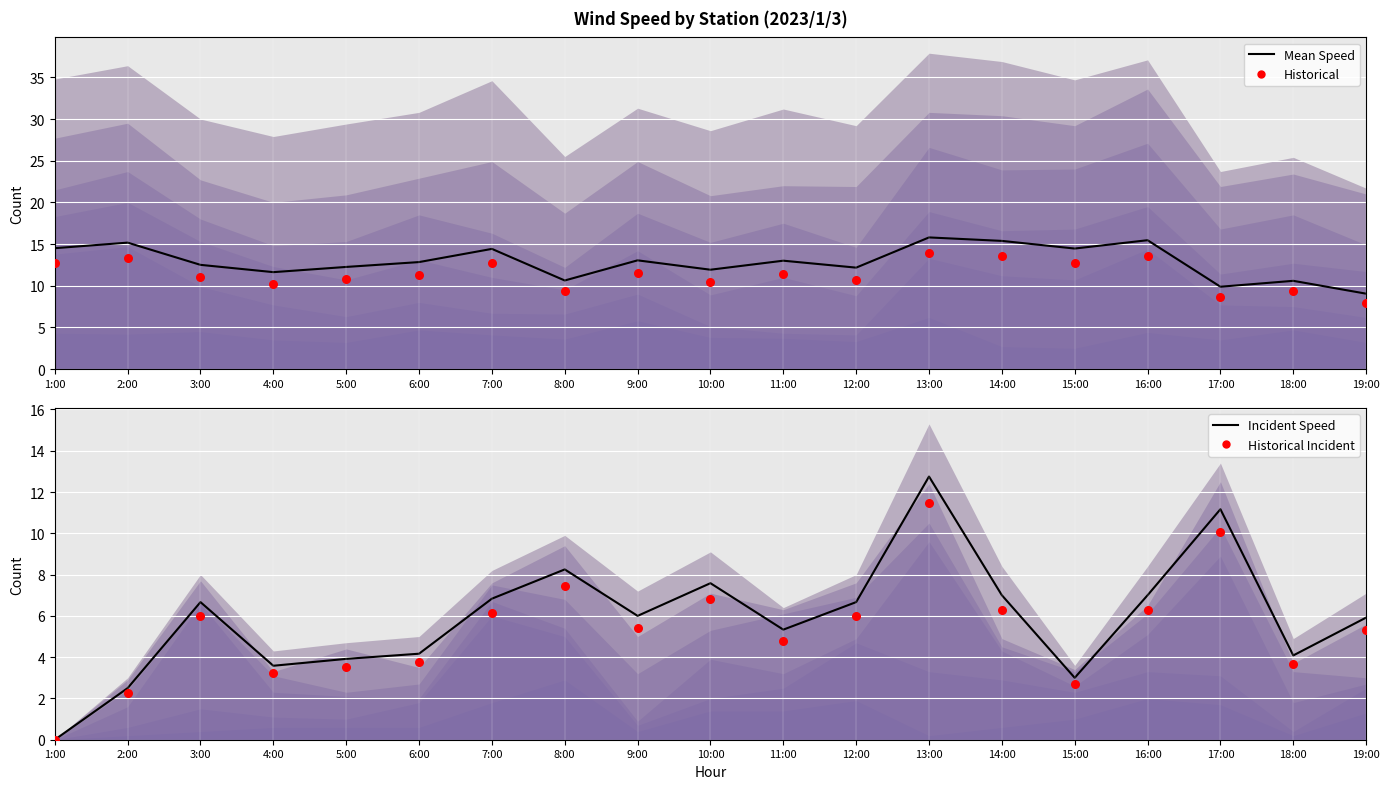

Is the value of Mean Speed at 6:00 greater than the value of Historical Incident at 11:00?

Yes